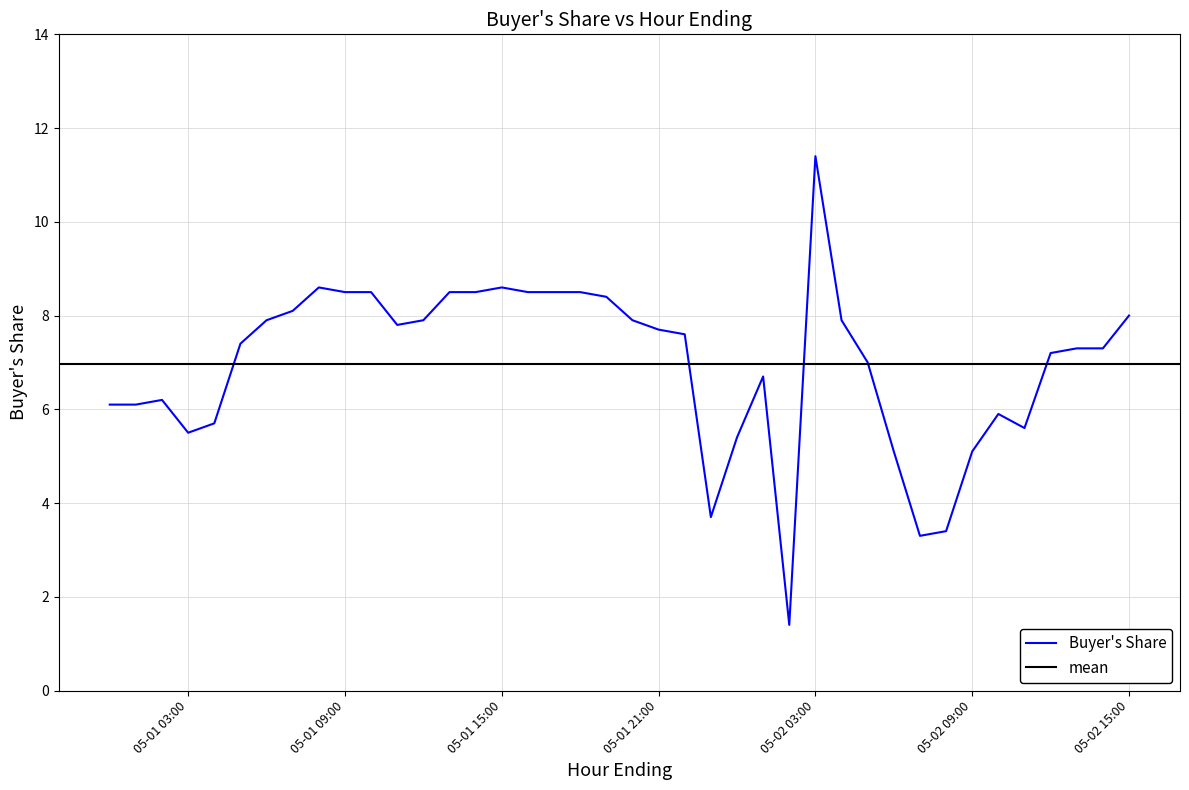

True or false: there are more than 1 points higher than both neighbors.

True